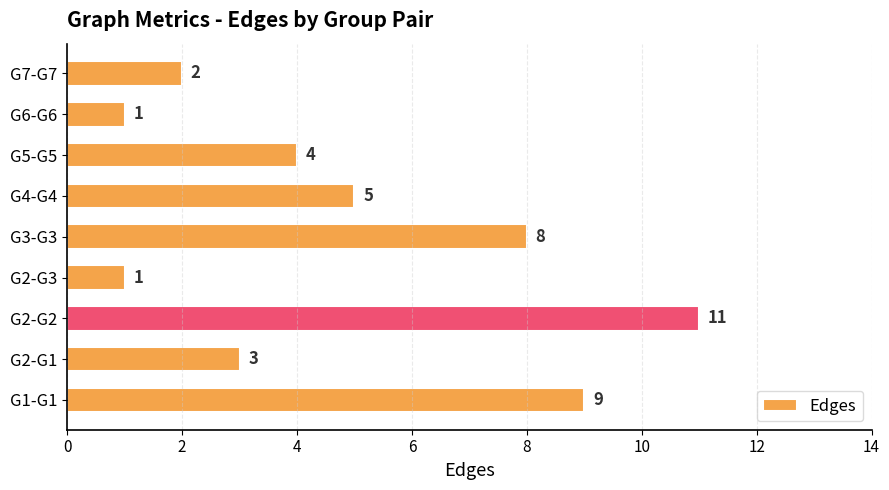

Reading bottom to top, list all the values displayed in this chart.

9	3	11	1	8	5	4	1	2